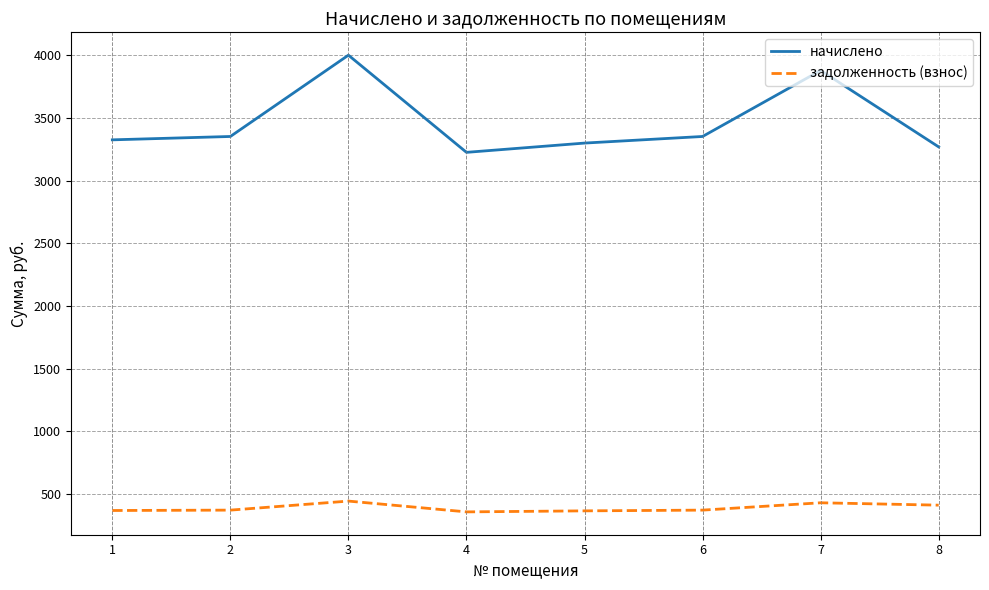

At which category is the sum across all series the highest?

3